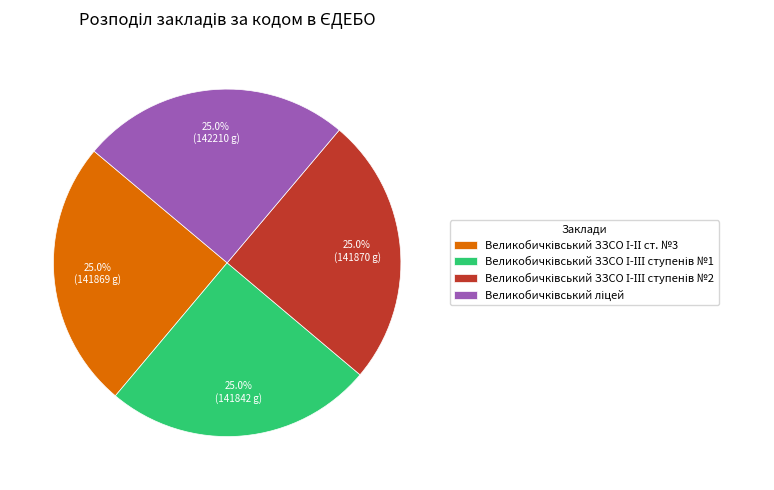

Does any single category account for the majority?

No